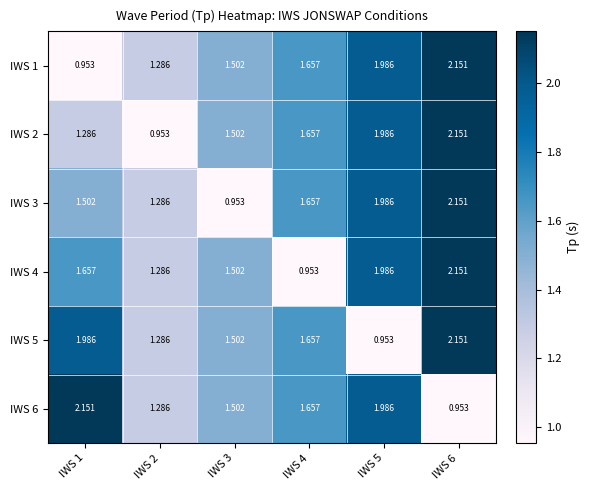

How many values in the IWS 4 series exceed 1?

5